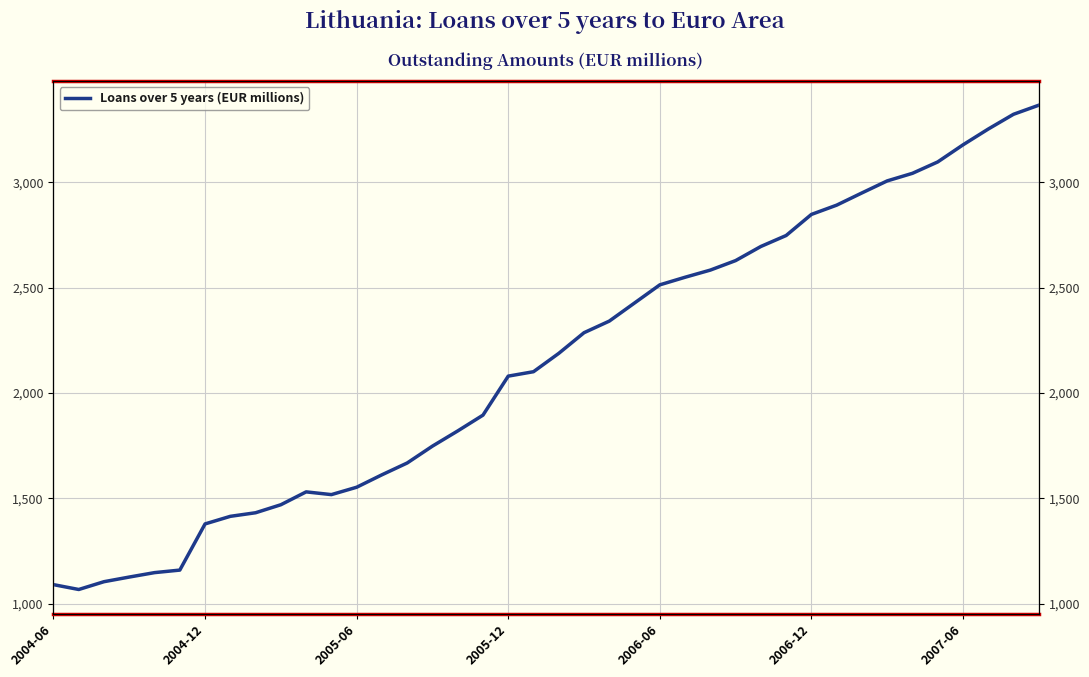

True or false: the data shows 1612 at 13.

True